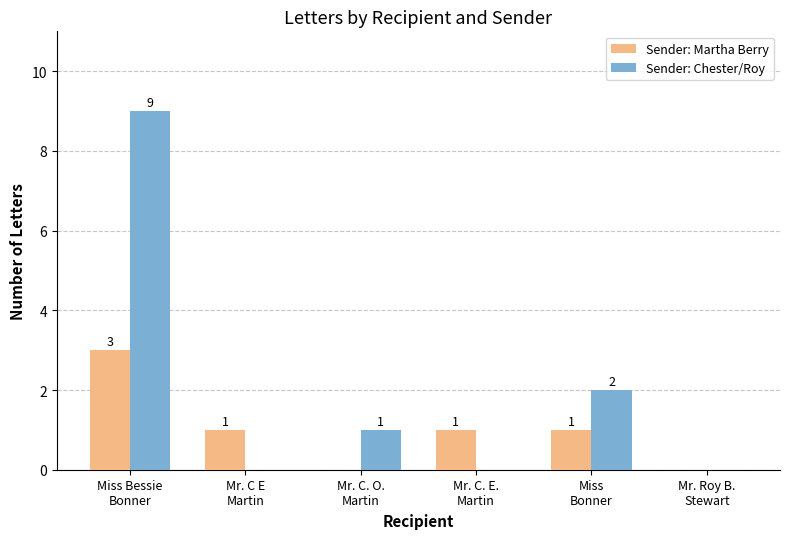

What is the total value across all series at Mr. C. E.
Martin?

1